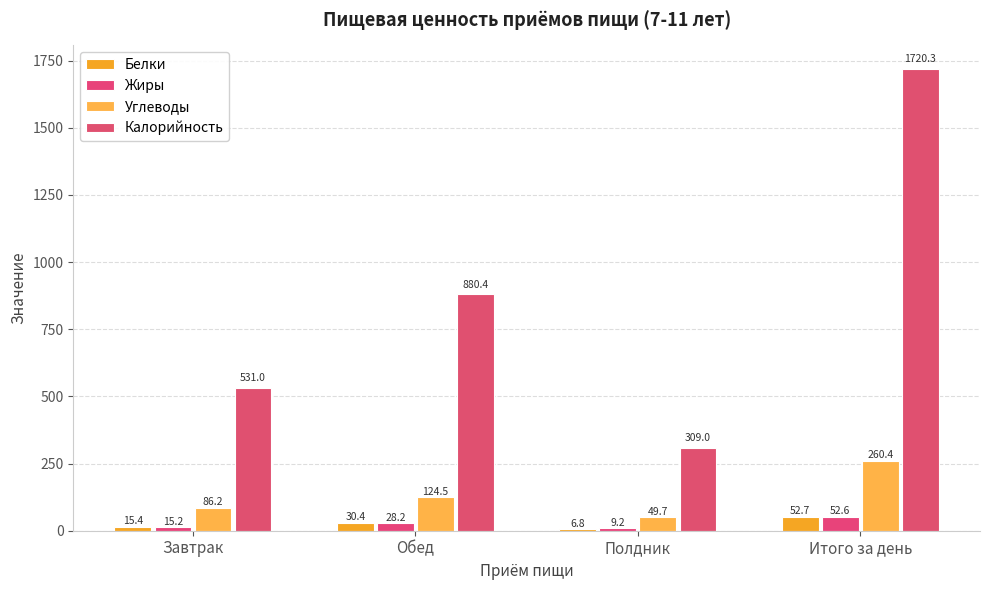

At which category is the sum across all series the highest?

Итого за день